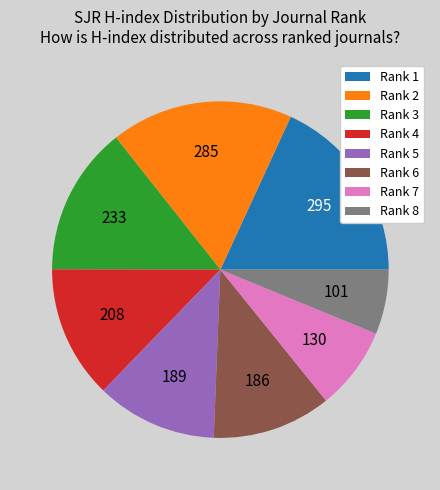

Is Rank 4 the majority of the pie?

No